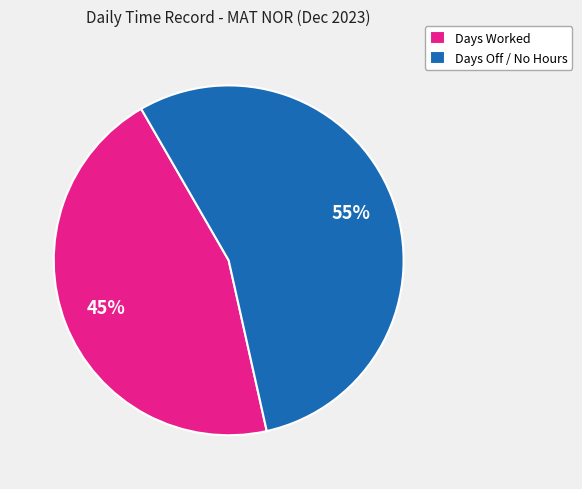

To the nearest percent, what percentage of the pie is Days Worked?

45%